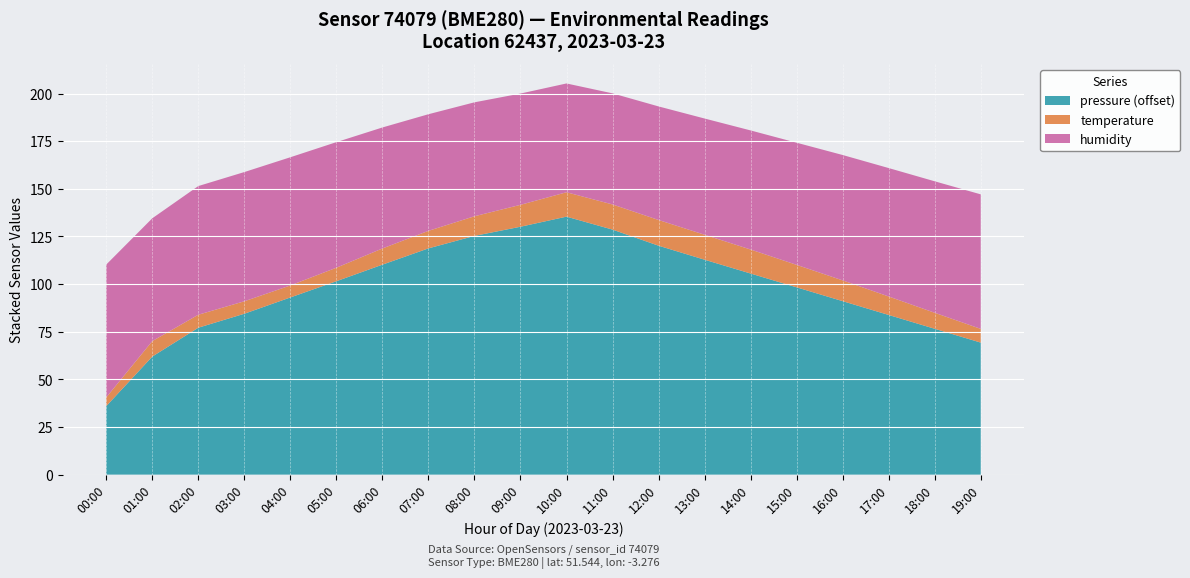

Reading left to right, what are all the values shown in this chart?

pressure: 00:00=98935.9	01:00=98962.0	02:00=98977.1	03:00=98984.4	04:00=98993.0	05:00=99001.5	06:00=99010.2	07:00=99018.8	08:00=99025.3	09:00=99030.1	10:00=99035.4	11:00=99028.6	12:00=99020.1	13:00=99012.8	14:00=99005.6	15:00=98998.3	16:00=98991.1	17:00=98983.8	18:00=98976.6	19:00=98969.3
temperature: 00:00=4.6	01:00=8.1	02:00=6.8	03:00=6.5	04:00=6.3	05:00=7.1	06:00=8.5	07:00=9.2	08:00=10.3	09:00=11.5	10:00=12.8	11:00=13.2	12:00=13.5	13:00=13.1	14:00=12.6	15:00=11.8	16:00=10.9	17:00=9.7	18:00=8.4	19:00=7.2
humidity: 00:00=69.7	01:00=64.5	02:00=67.5	03:00=67.8	04:00=67.3	05:00=65.9	06:00=63.5	07:00=61.2	08:00=59.8	09:00=58.4	10:00=57.1	11:00=58.3	12:00=59.6	13:00=61.0	14:00=62.5	15:00=64.1	16:00=65.8	17:00=67.4	18:00=69.0	19:00=70.6